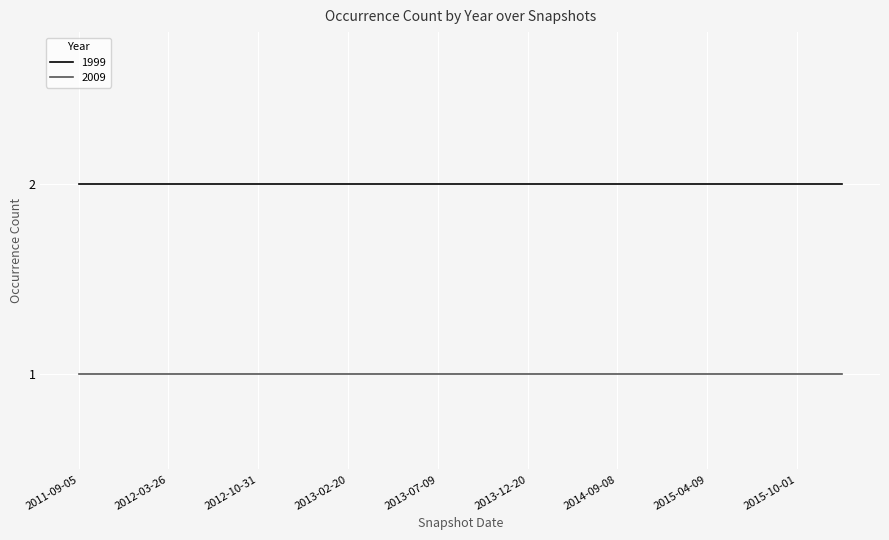

Which series has the largest total across all categories?

1999